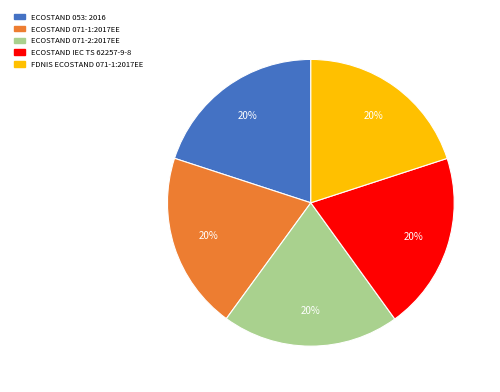

What is the ratio of the value at FDNIS ECOSTAND 071-1:2017EE to the value at ECOSTAND 071-1:2017EE?

1.0